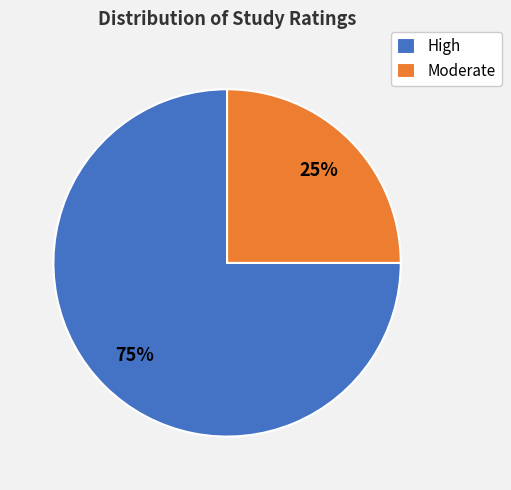

Is it true that Moderate is 55% of the pie?

False